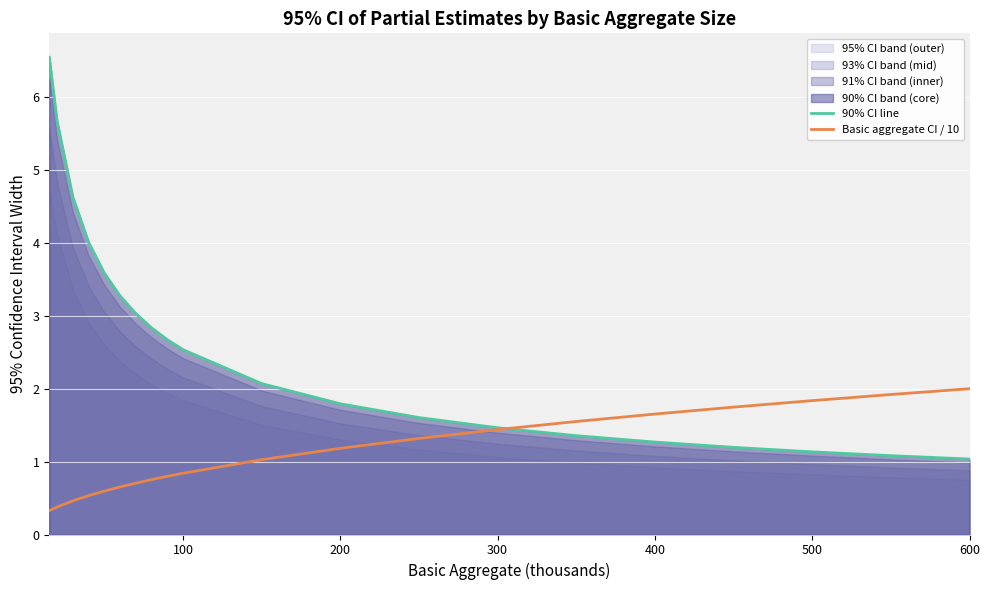

Which series ends up on top after the final intersection of 90% CI line and Basic aggregate CI / 10?

Basic aggregate CI / 10